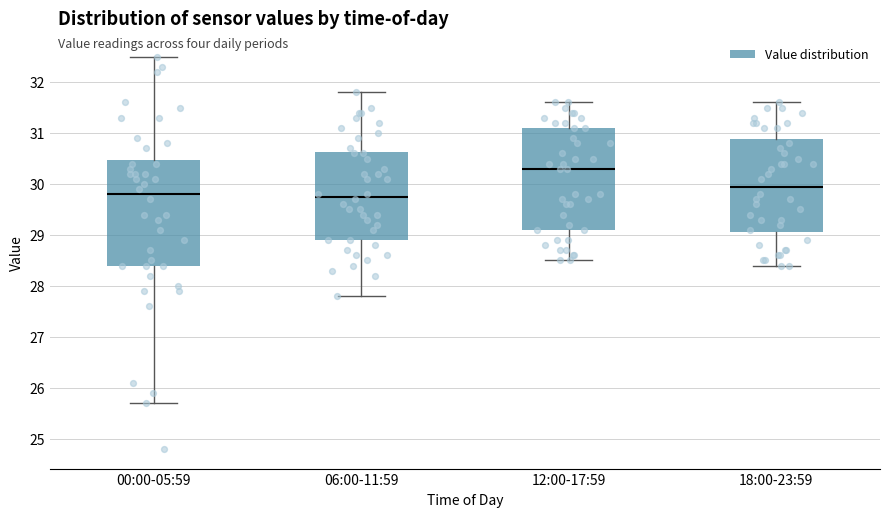

Reading left to right, read every box against the y-axis: the position of its median line, the range the box covers, and the ends of its whiskers. The values are not printed on the chart, so give them approximately, as read against the axis.

00:00-05:59: median 29.8, box 28.4 to 30.5, whiskers 25.7 to 32.5
06:00-11:59: median 29.8, box 28.9 to 30.6, whiskers 27.8 to 31.8
12:00-17:59: median 30.3, box 29.1 to 31.1, whiskers 28.5 to 31.6
18:00-23:59: median 30.0, box 29.1 to 30.9, whiskers 28.4 to 31.6